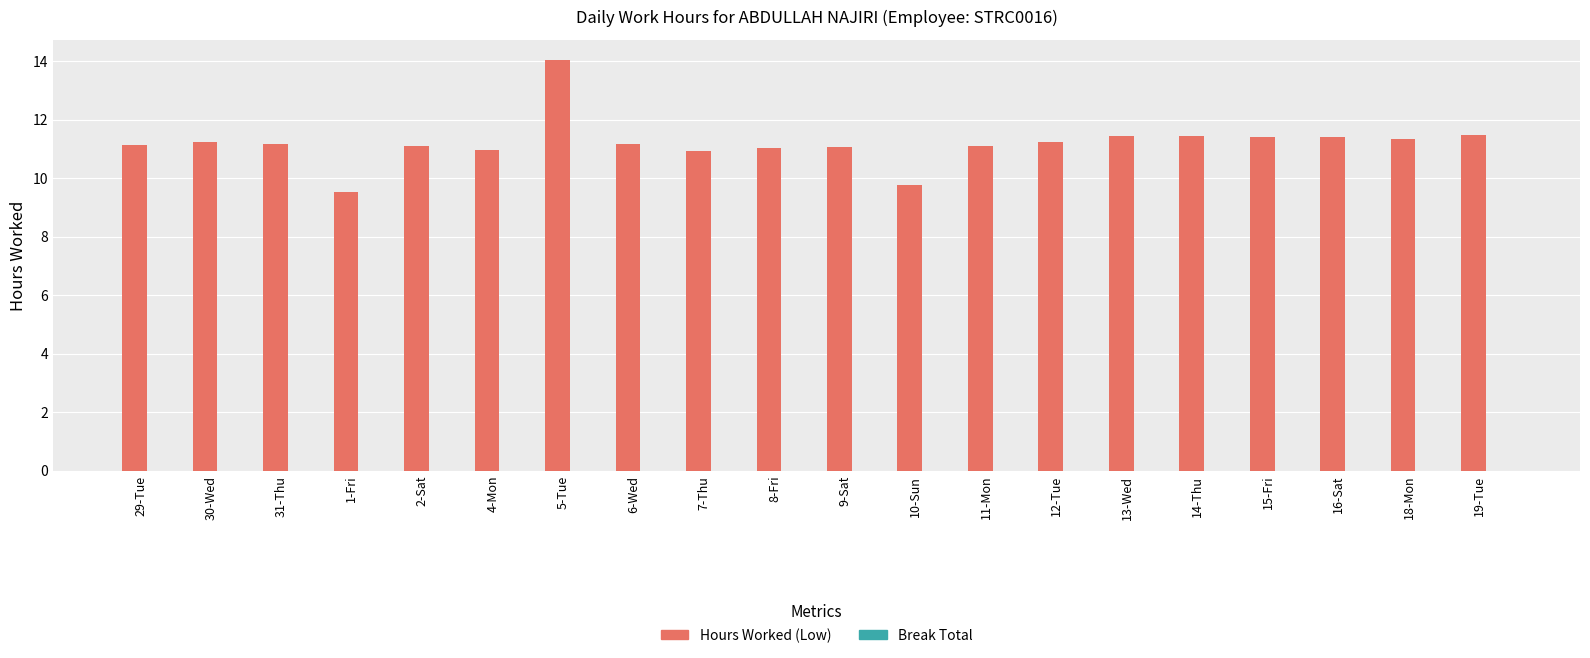

Approximately how many times larger is the value at 6-Wed compared to 15-Fri?

1.0